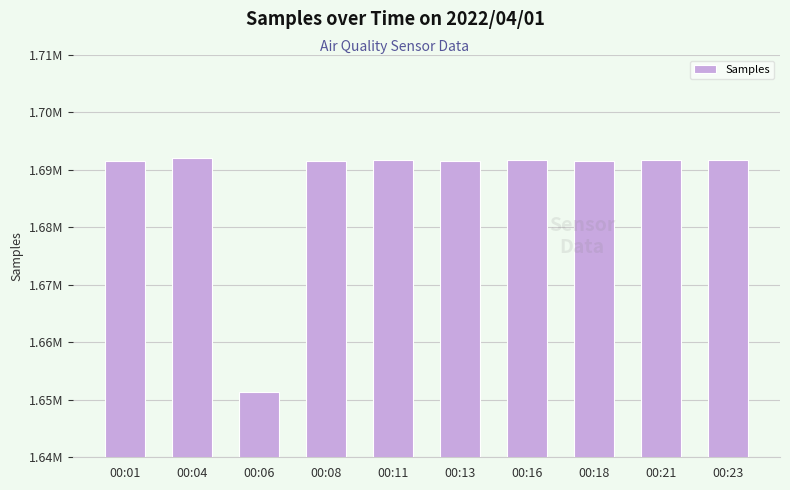

Are the bars horizontal?

No